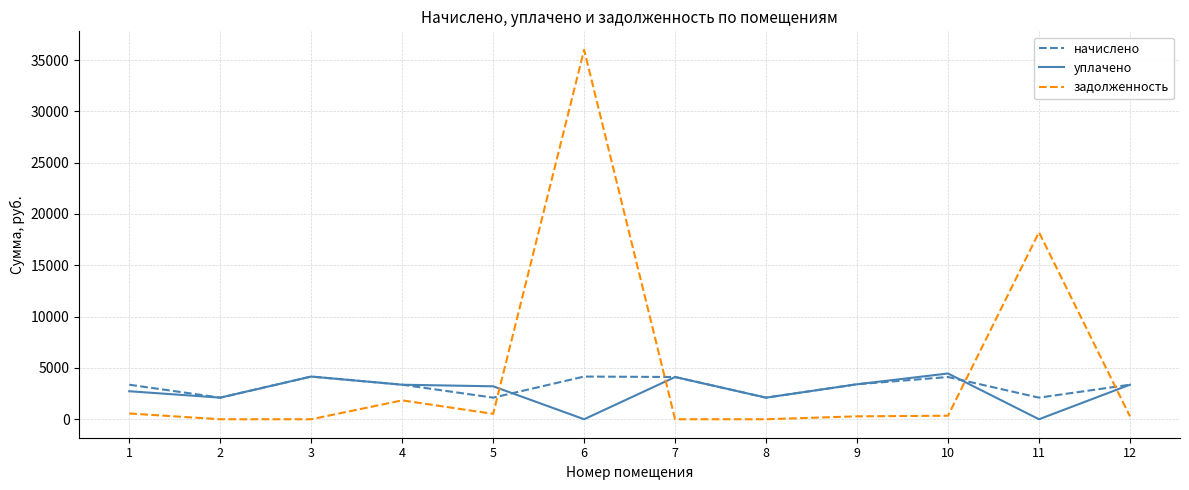

What is the spread (max minus min) of values at 5?

2684.3